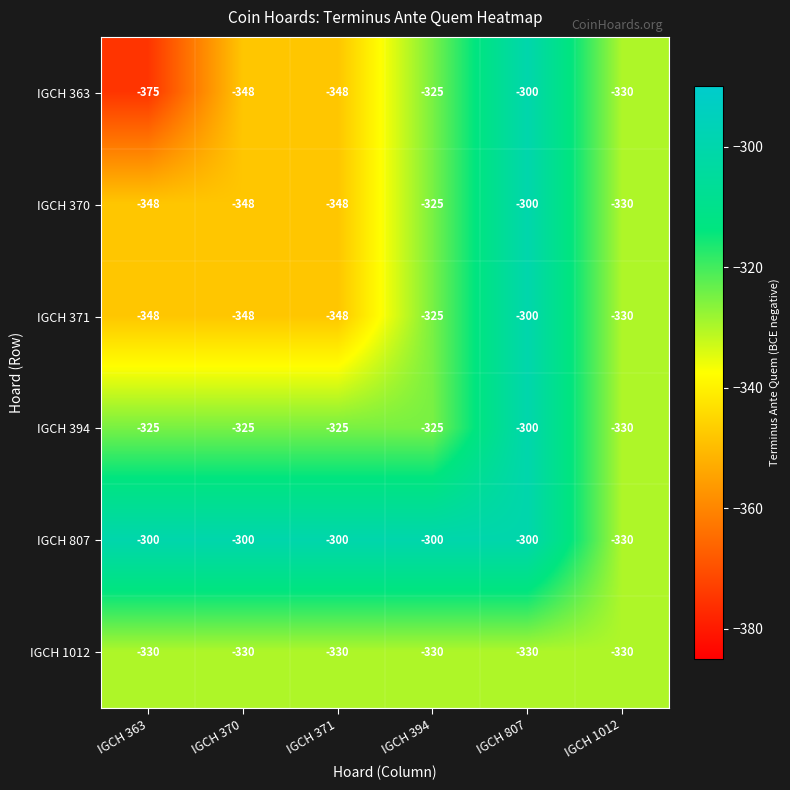

What is the average value of the IGCH 371 series?

-333